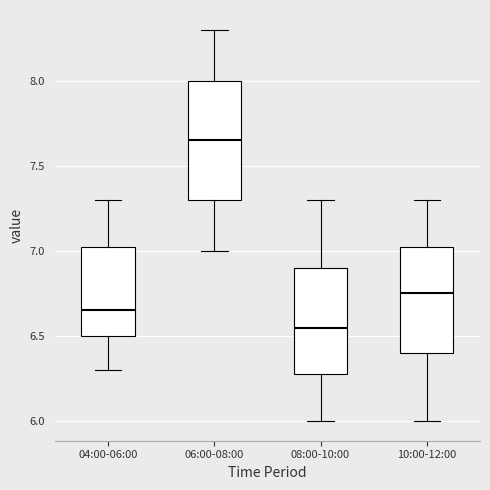

Reading left to right, read every box against the y-axis: the position of its median line, the range the box covers, and the ends of its whiskers. The values are not printed on the chart, so give them approximately, as read against the axis.

04:00-06:00: median 6.65, box 6.50 to 7.05, whiskers 6.30 to 7.30
06:00-08:00: median 7.65, box 7.30 to 8.00, whiskers 7.00 to 8.30
08:00-10:00: median 6.55, box 6.30 to 6.90, whiskers 6.00 to 7.30
10:00-12:00: median 6.75, box 6.40 to 7.05, whiskers 6.00 to 7.30